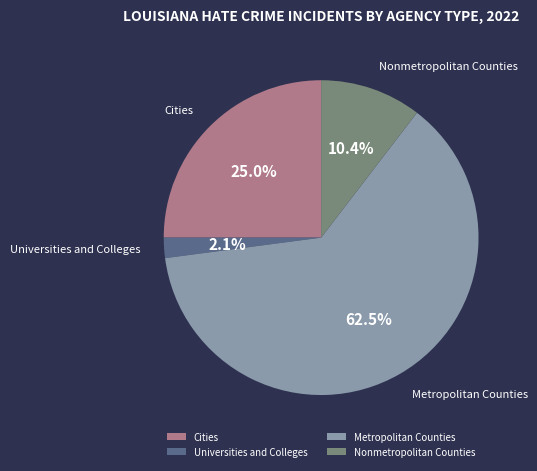

Between Universities and Colleges and Metropolitan Counties, which is larger?

Metropolitan Counties